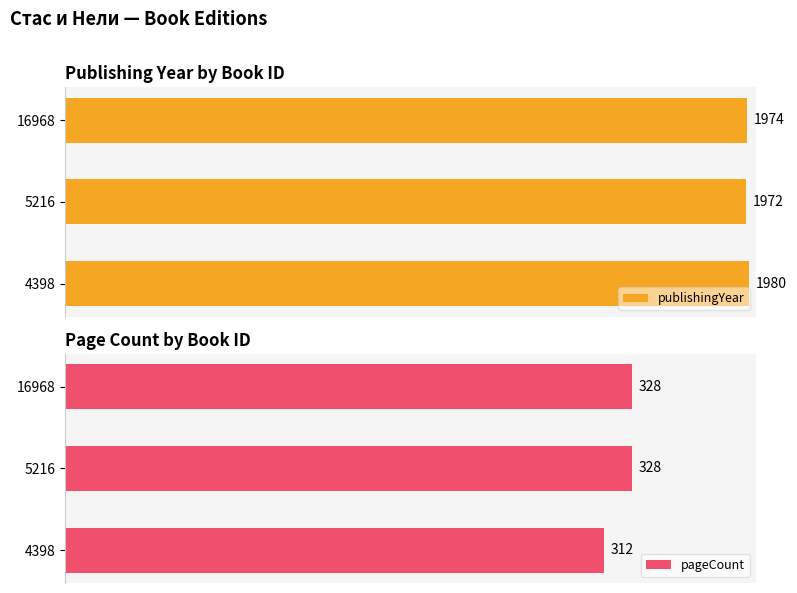

What are all the series names shown in the legend?

publishingYear, pageCount